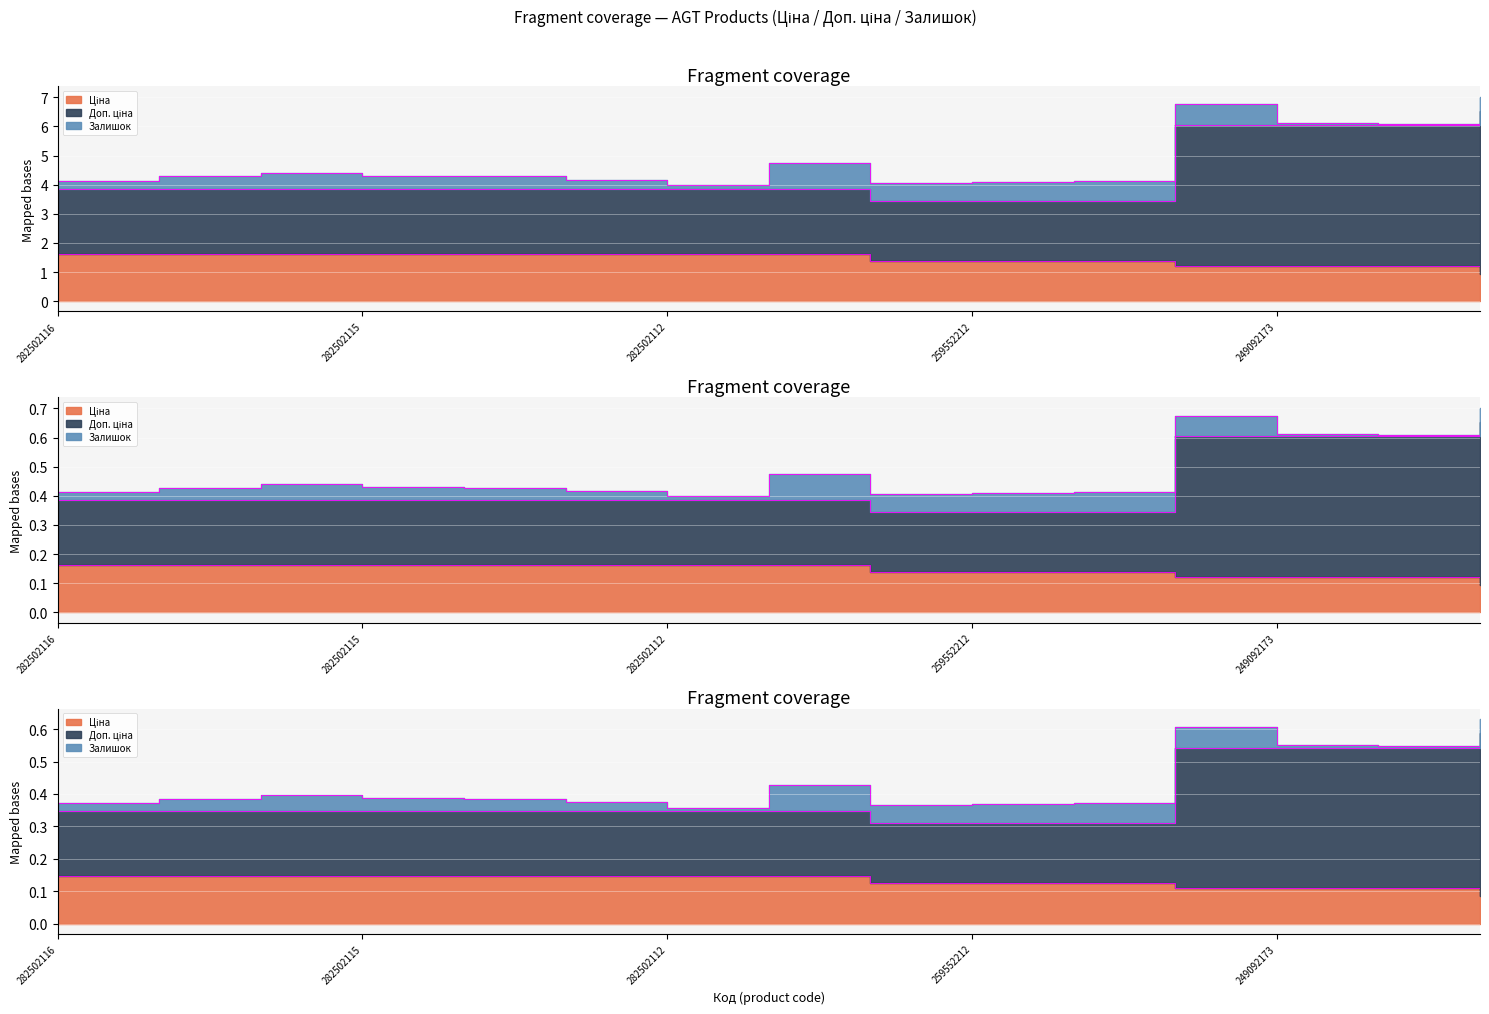

Which series changed the most between 282502117 and 249092174?

Доп. ціна